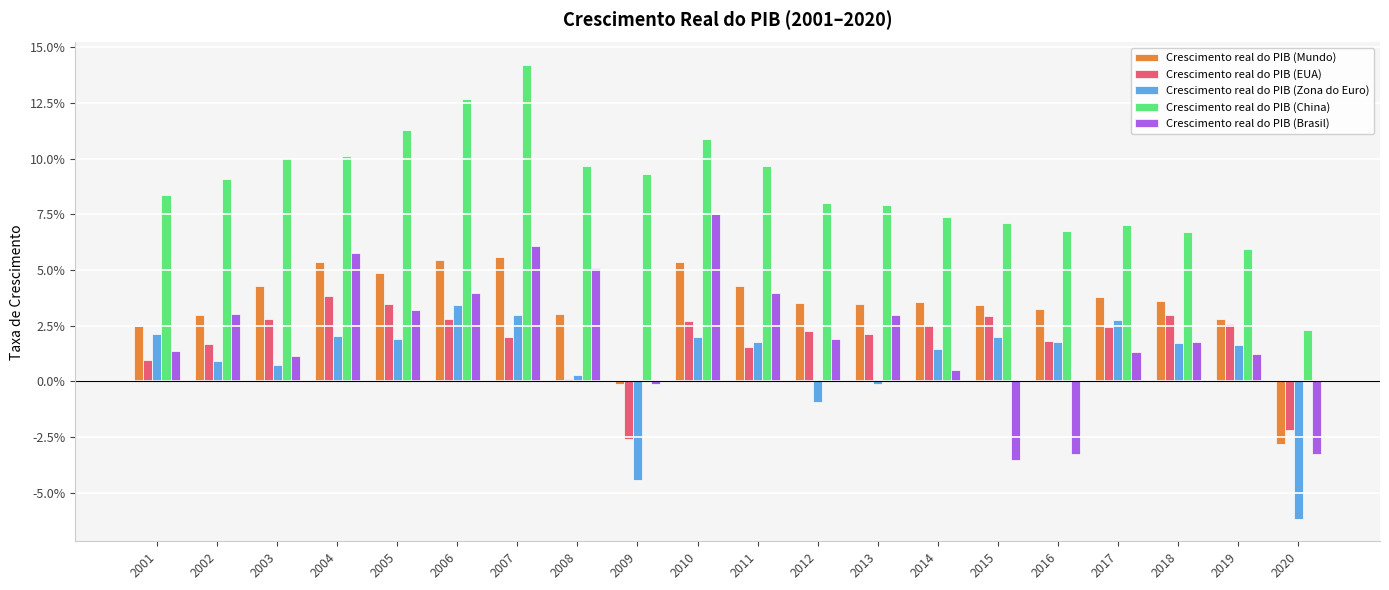

Which has a higher value, 2016 or 2015?

2015